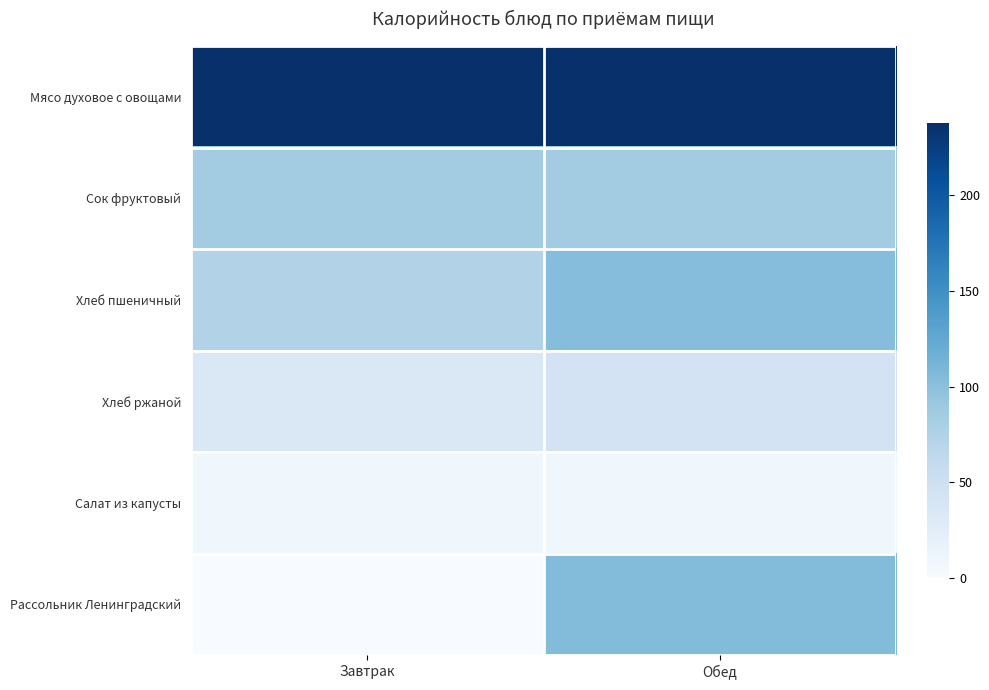

What is the total value across all series at Завтрак?

439.9